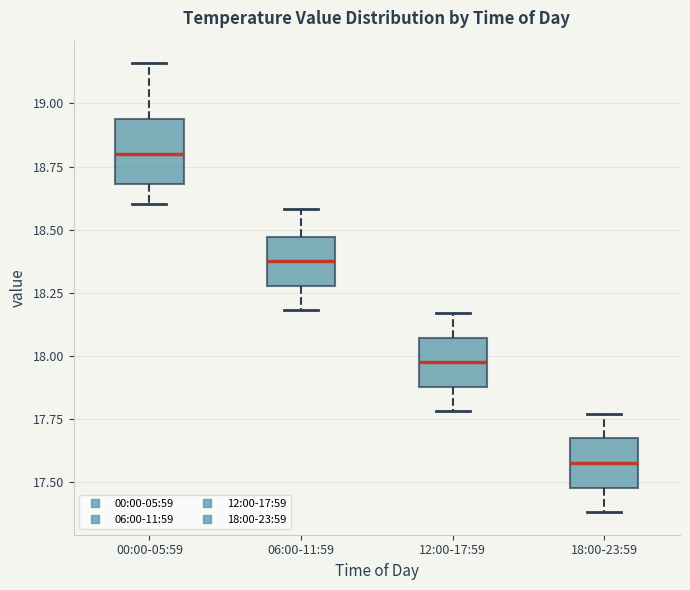

Where does the lower whisker of the box for 12:00-17:59 end on the y-axis? The values are not printed on the chart, so give them approximately, as read against the axis.

17.80